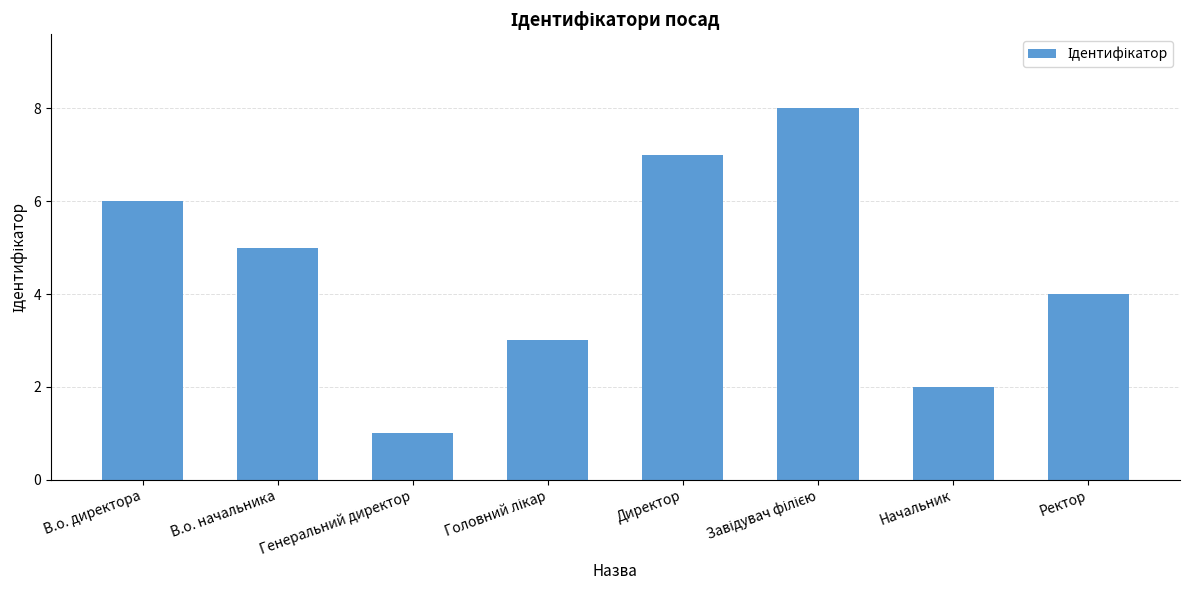

How many bars are there in total?

8